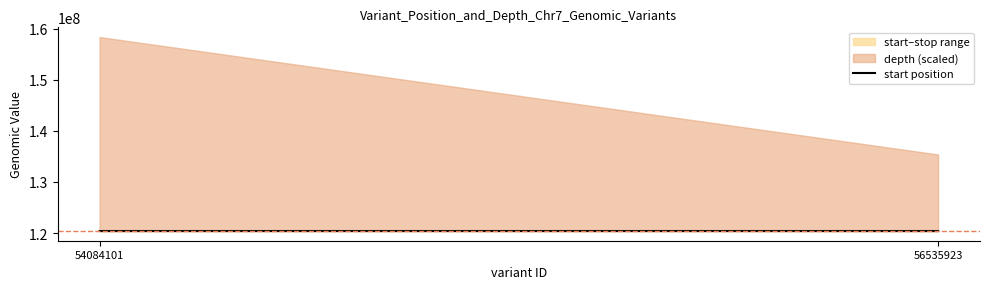

What is the greatest value displayed?

120395708